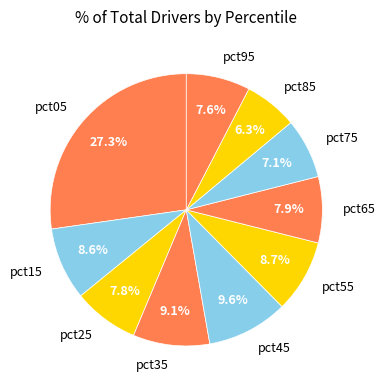

How many segments does this pie chart have?

10